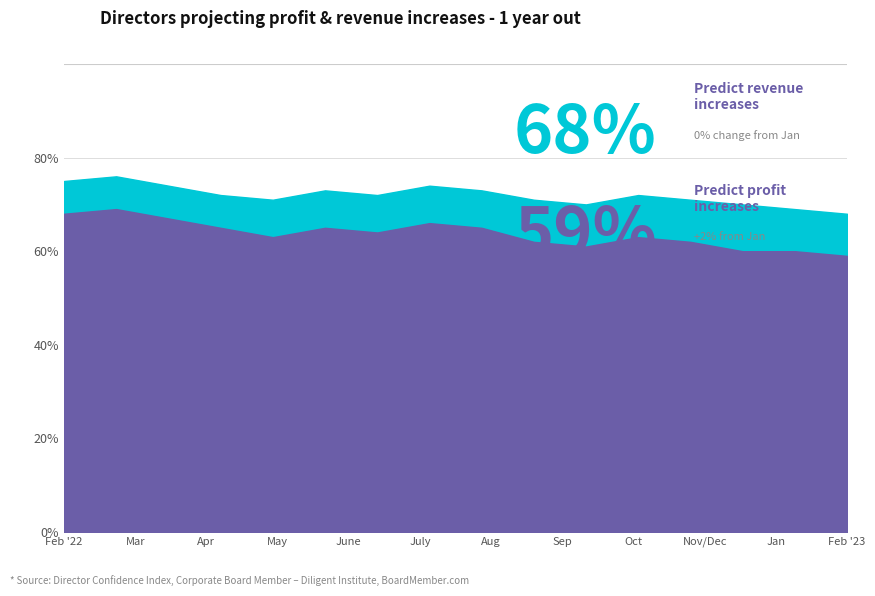

True or false: Predict profit increases and Predict revenue increases cross at least once.

False